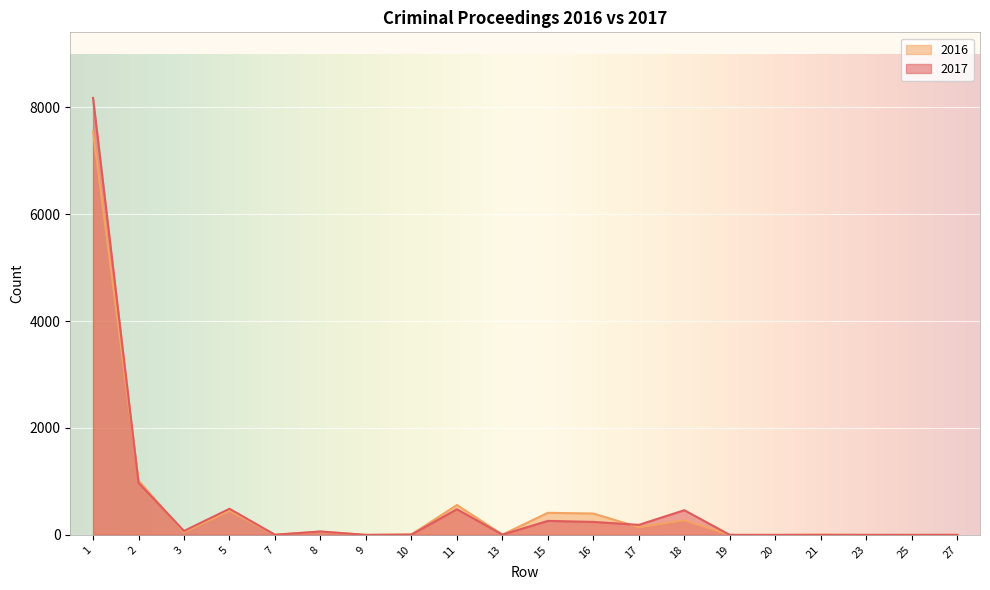

Read the 2017 value at 11, to the nearest 100.

500